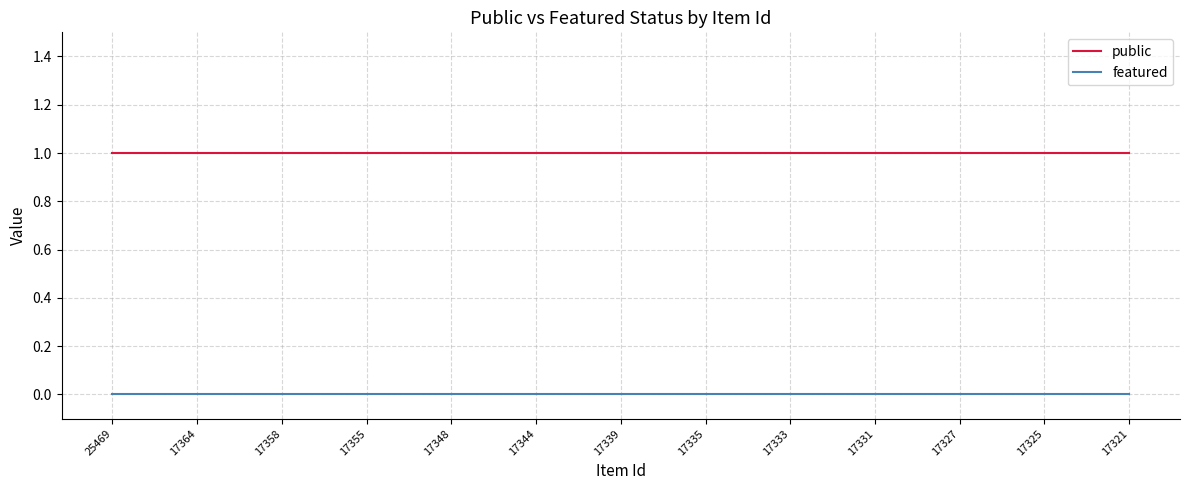

List the series in order of their overall mean, lowest first.

featured, public